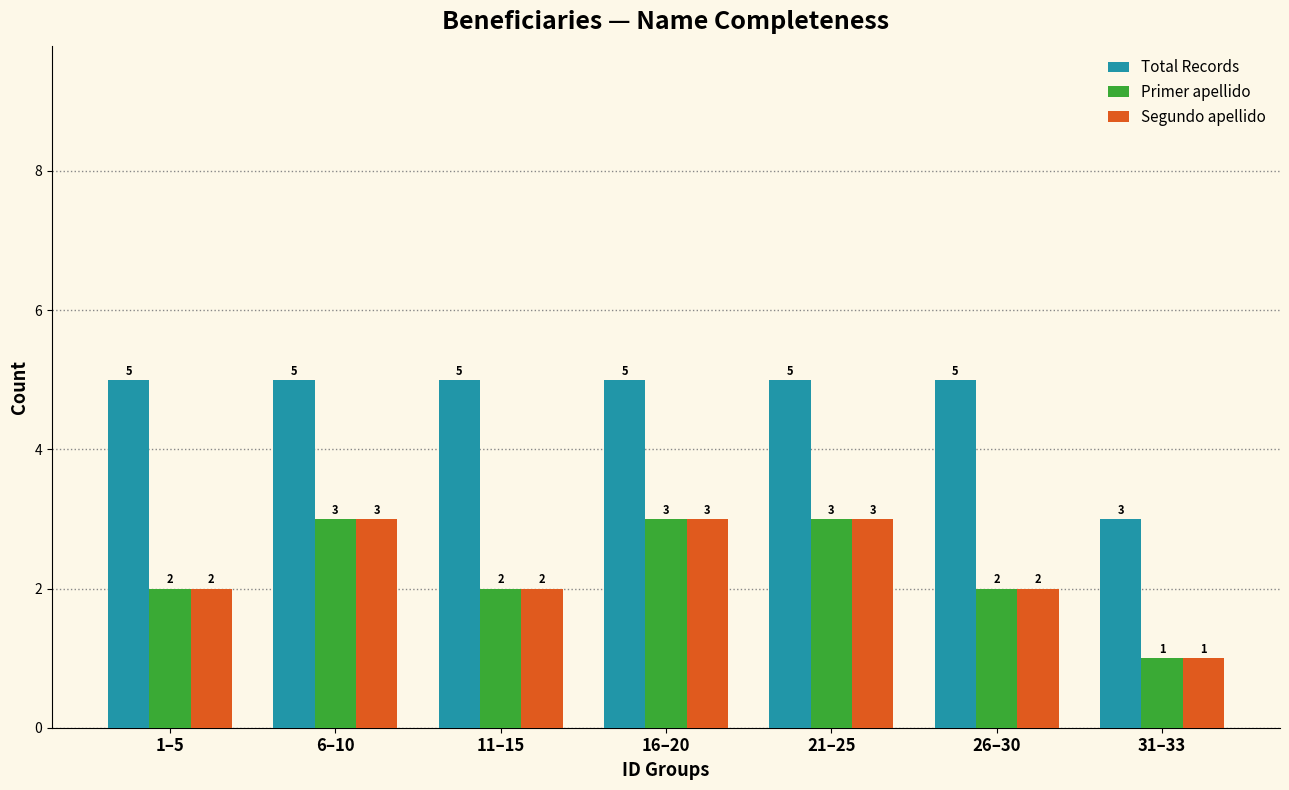

Is the value of Segundo apellido at 26–30 greater than the value of Total Records at 16–20?

No